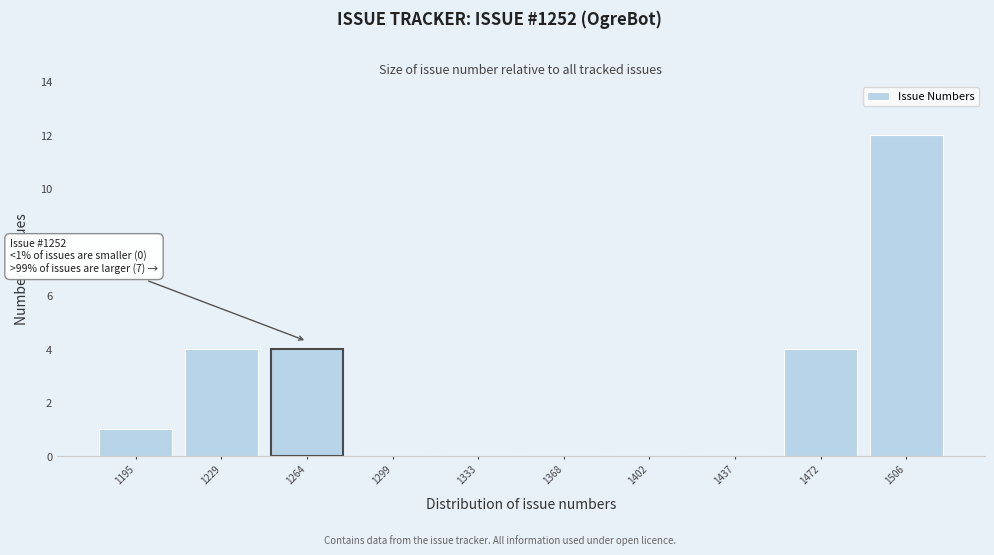

Which range on the x-axis has the tallest bar?

1490 to 1525